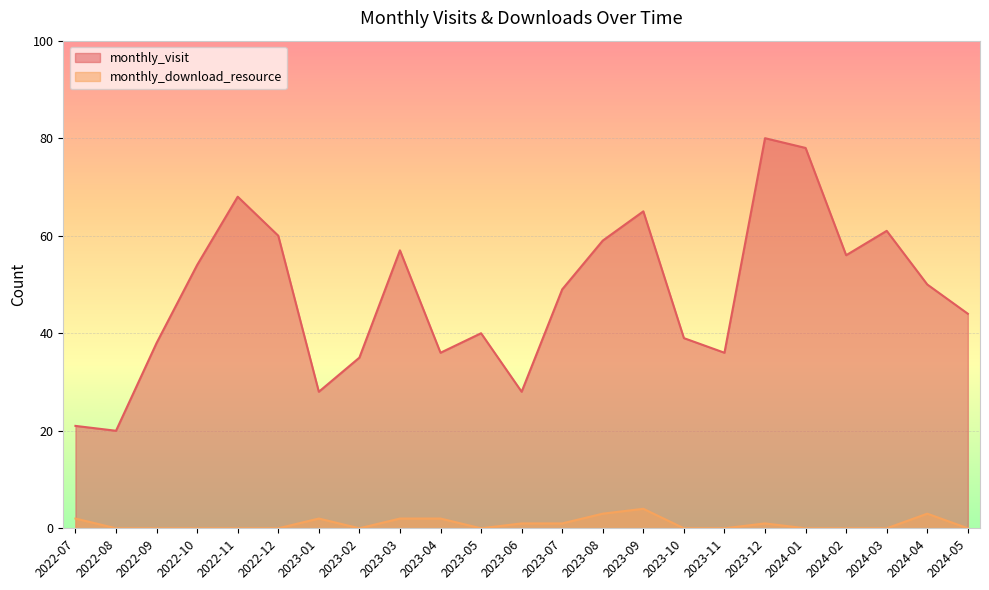

What are all the series names shown in the legend?

monthly_visit, monthly_download_resource